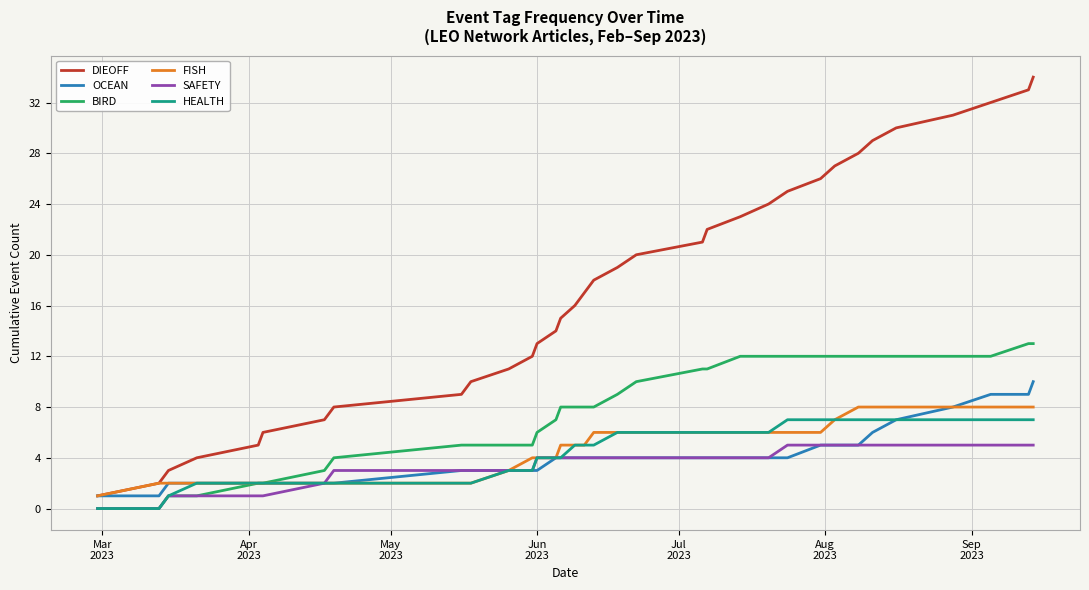

What is the highest value of the FISH series?

8